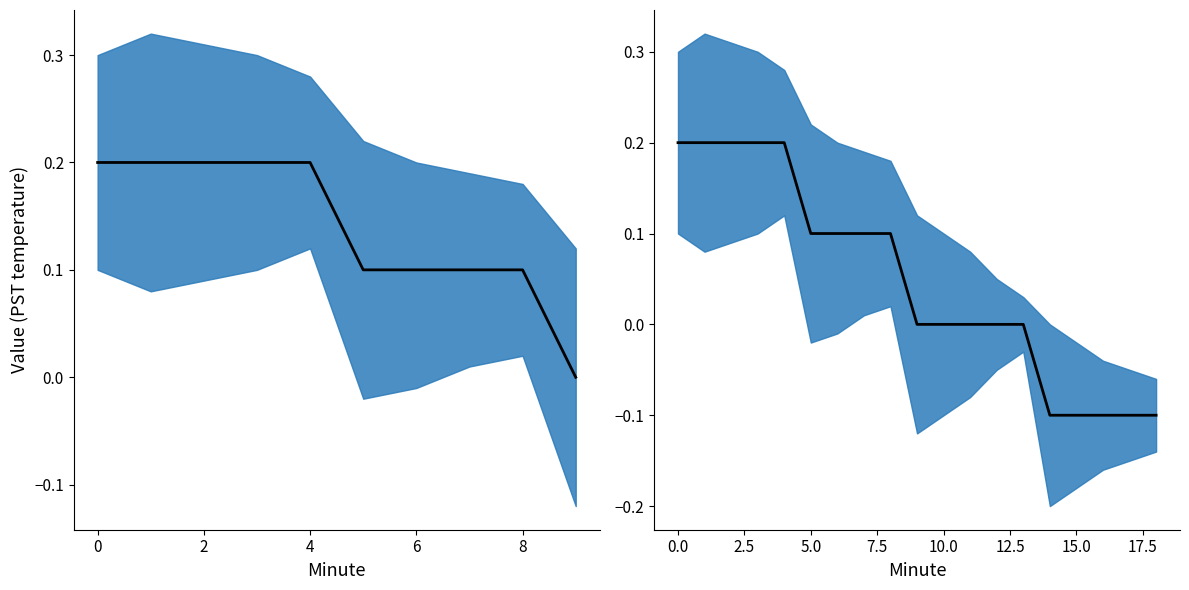

How many series are shown in this chart?

1